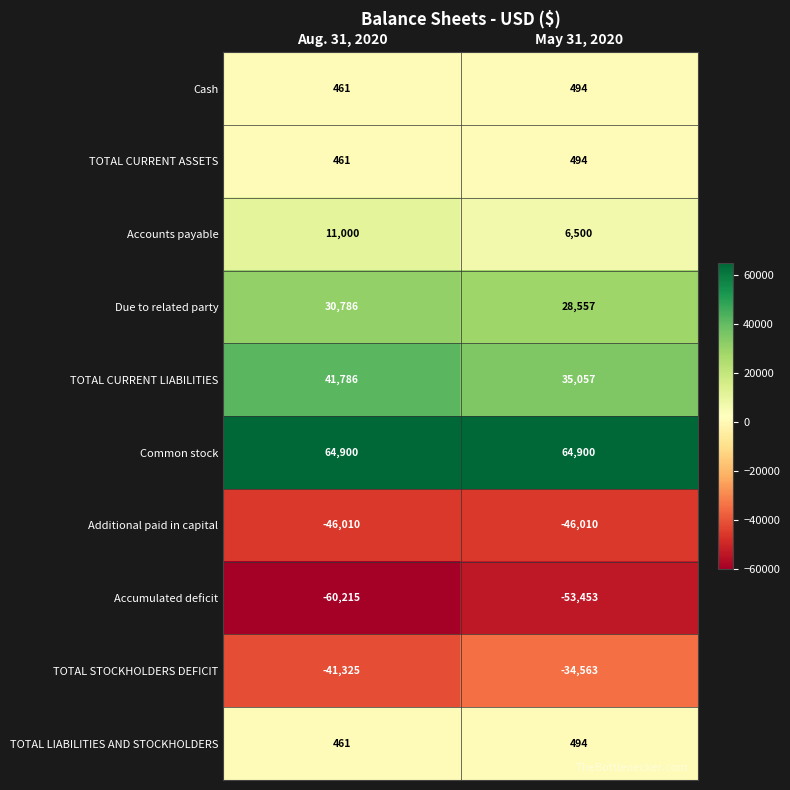

What is the sum of all TOTAL CURRENT ASSETS values?

955